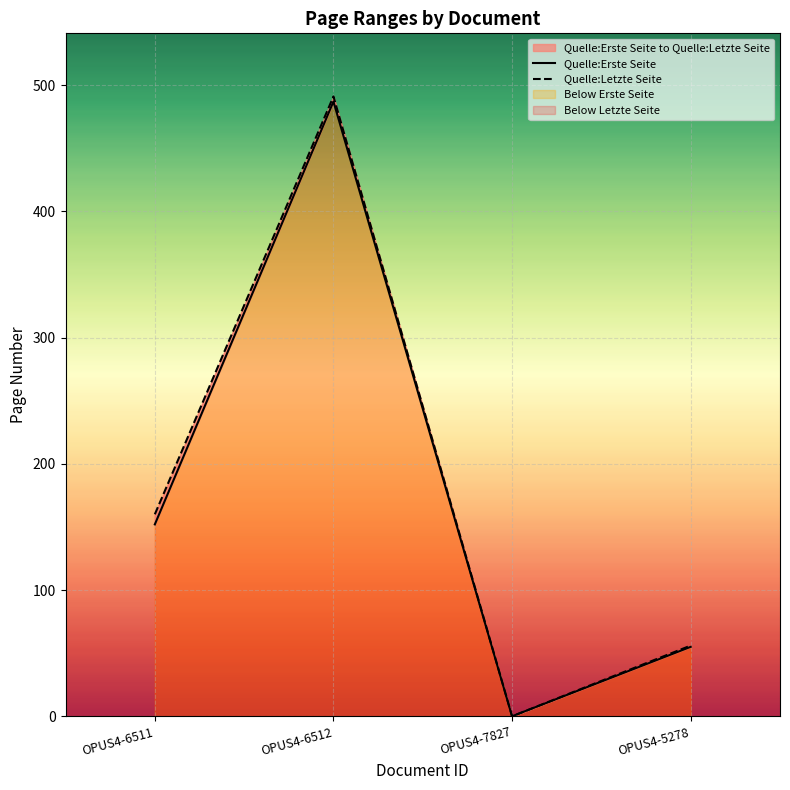

Count the number of data series in this chart.

2